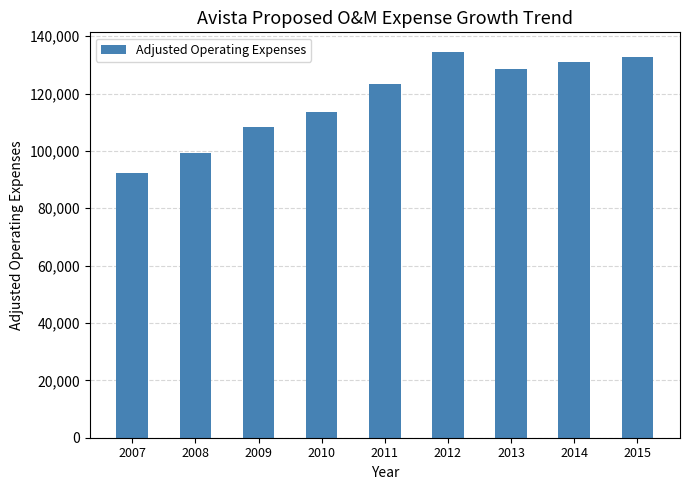

At which label is the value closest to 113403?

2010